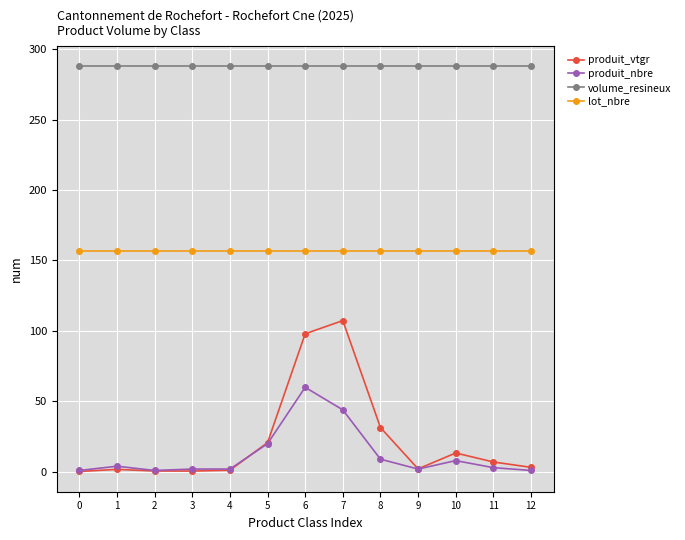

What is the minimum value for volume_resineux?

287.7